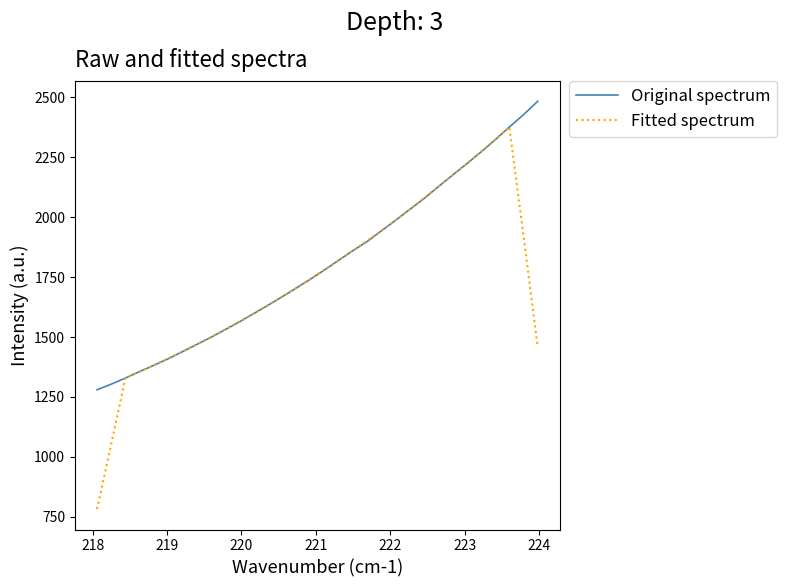

What is the greatest value displayed?

2482.9